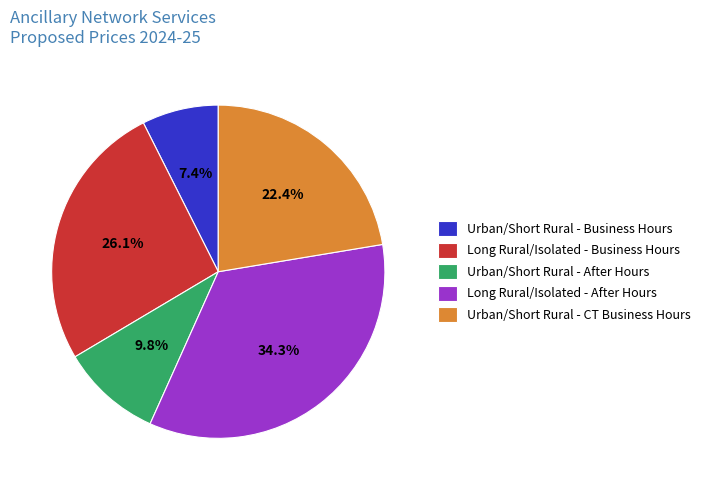

To the nearest percent, what is the difference between the largest and smallest slice percentages?

27%